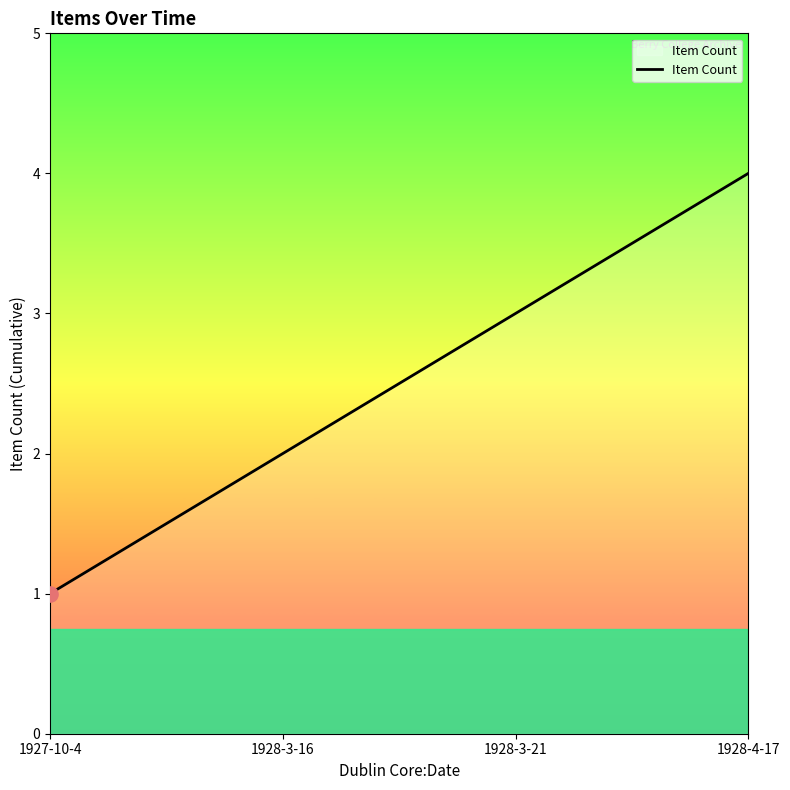

Approximately how many times larger is the value at 1927-10-4 compared to 1928-3-16?

0.5